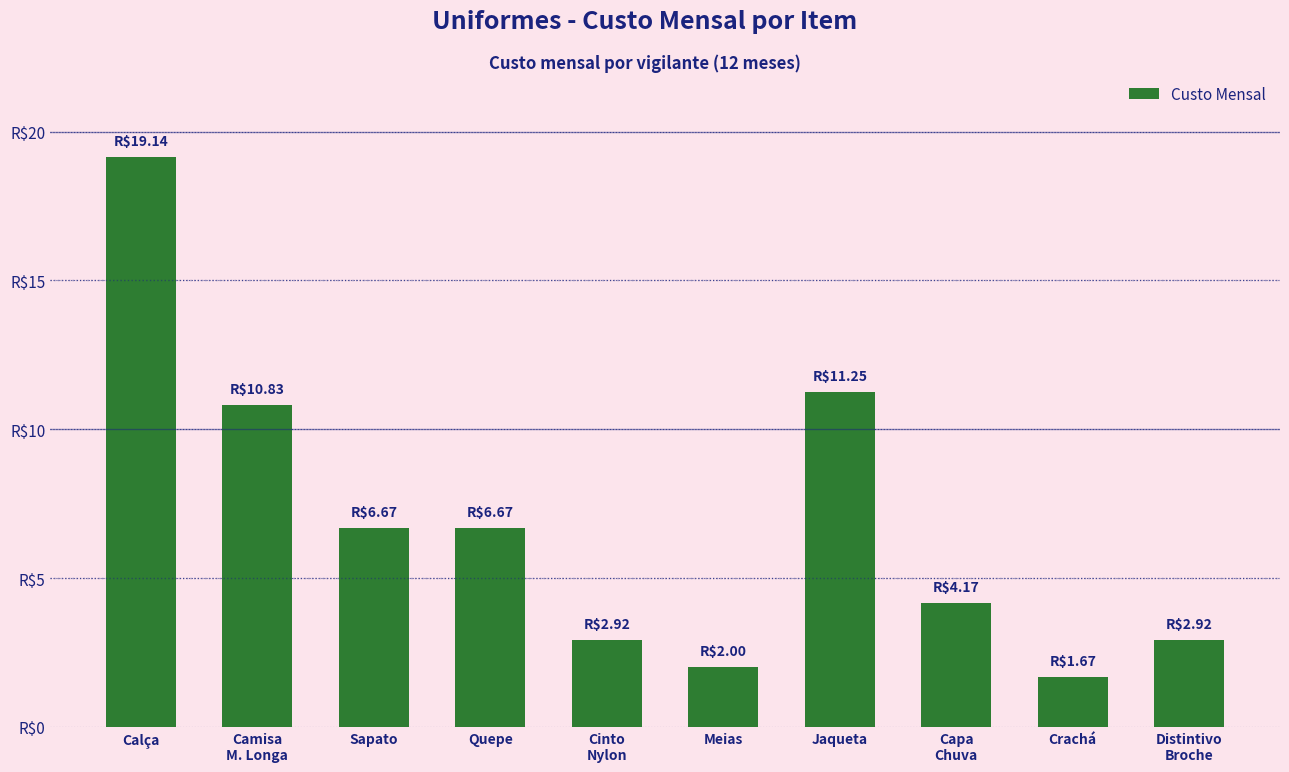

List the labels in order of value, smallest first.

Crachá, Meias, Cinto
Nylon, Distintivo
Broche, Capa
Chuva, Sapato, Quepe, Camisa
M. Longa, Jaqueta, Calça